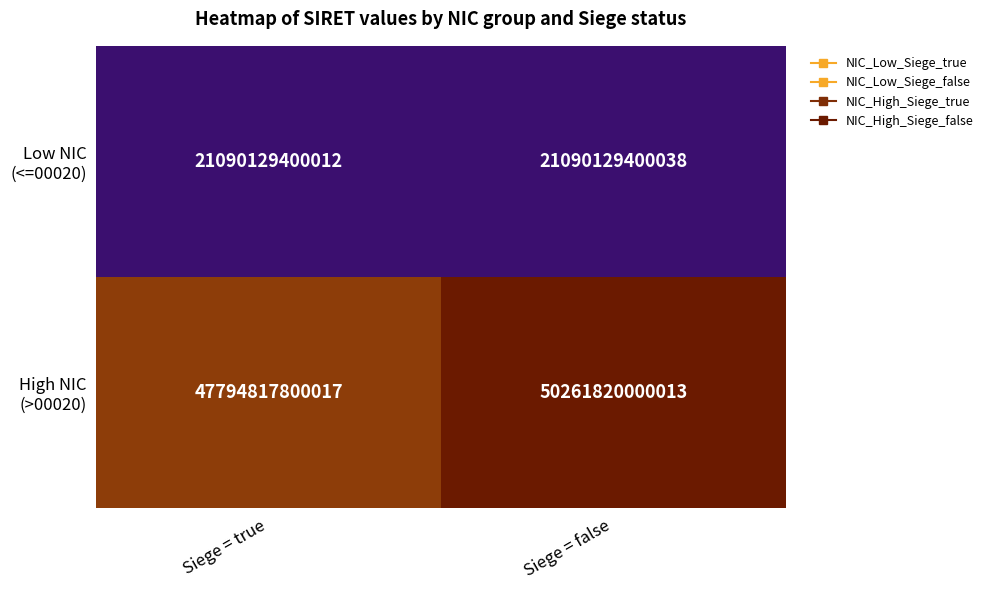

Which category has the highest value across all series?

Siege = false